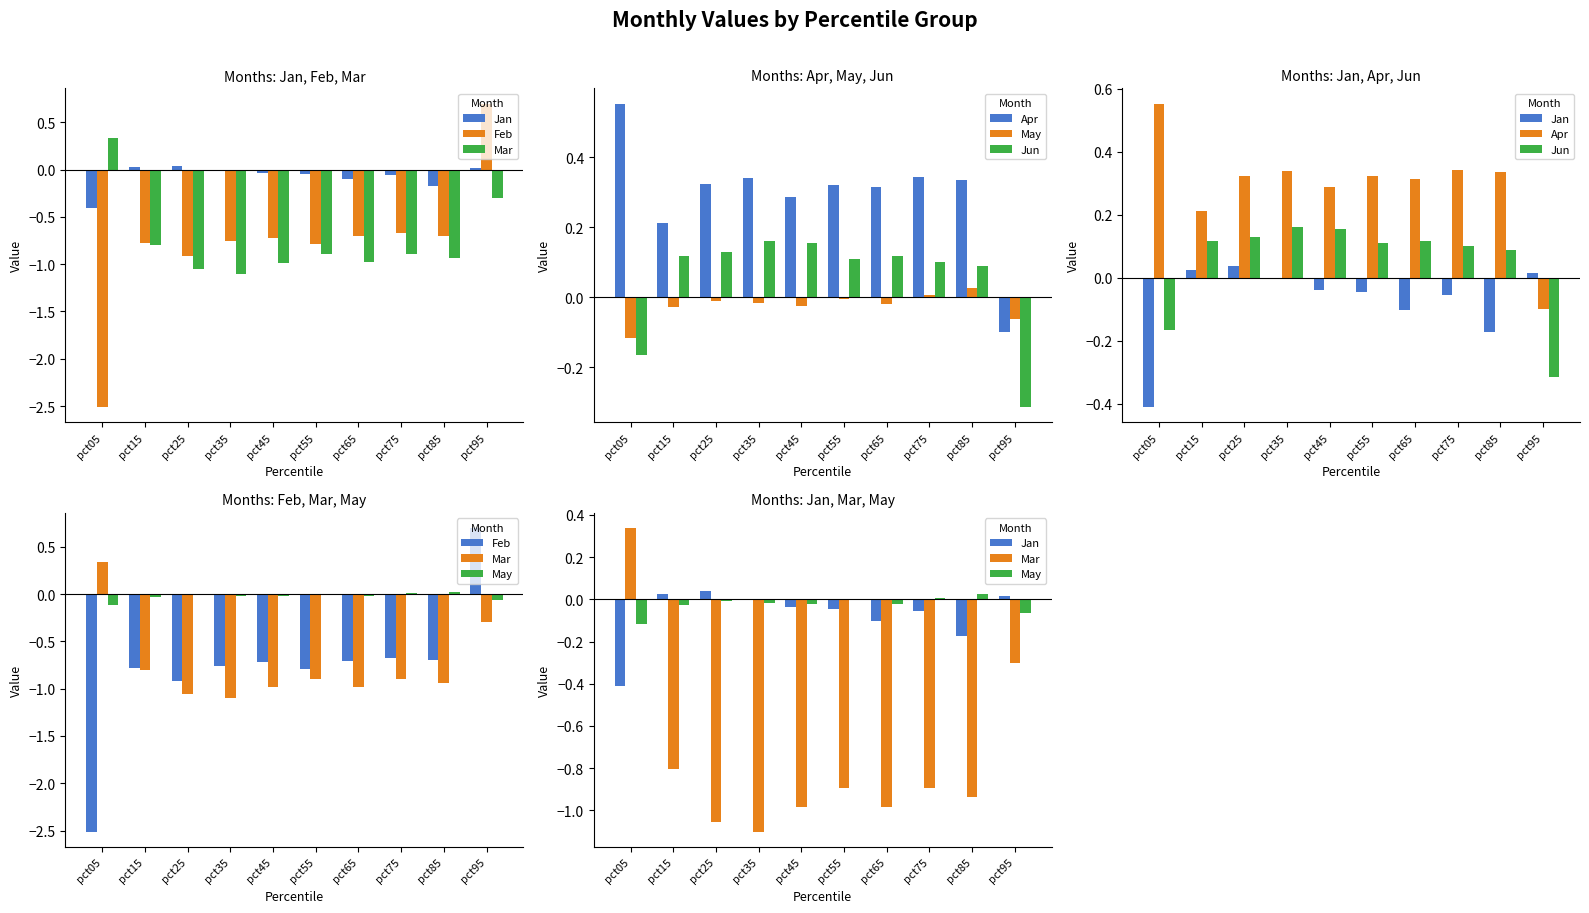

Are the bars horizontal?

No